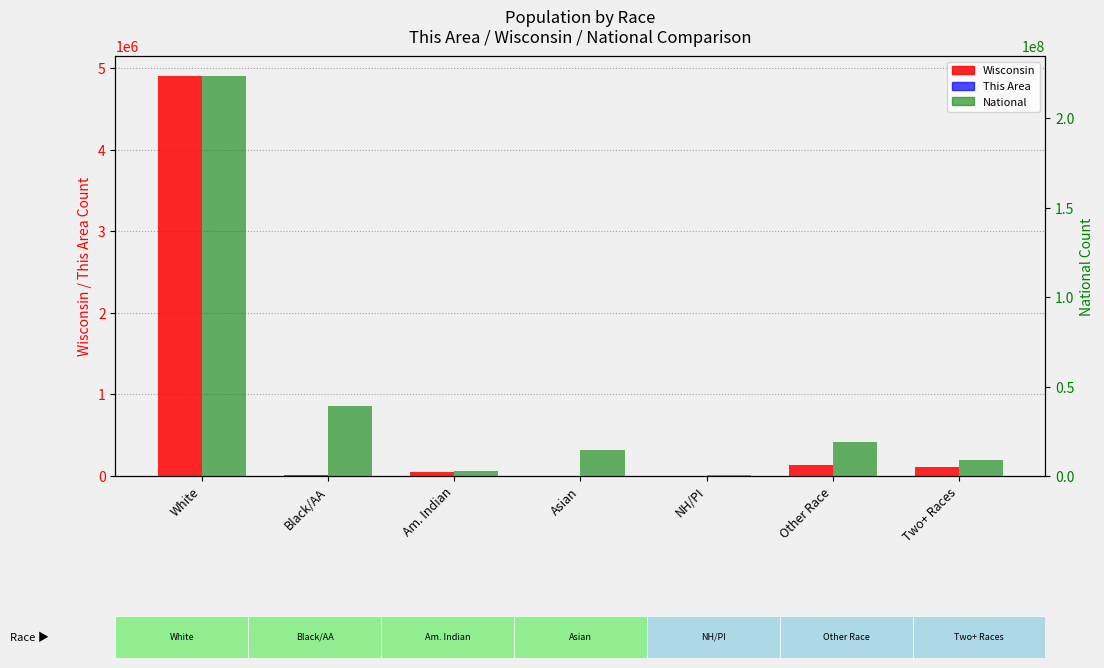

At which label does This Area reach its peak?

Black/AA